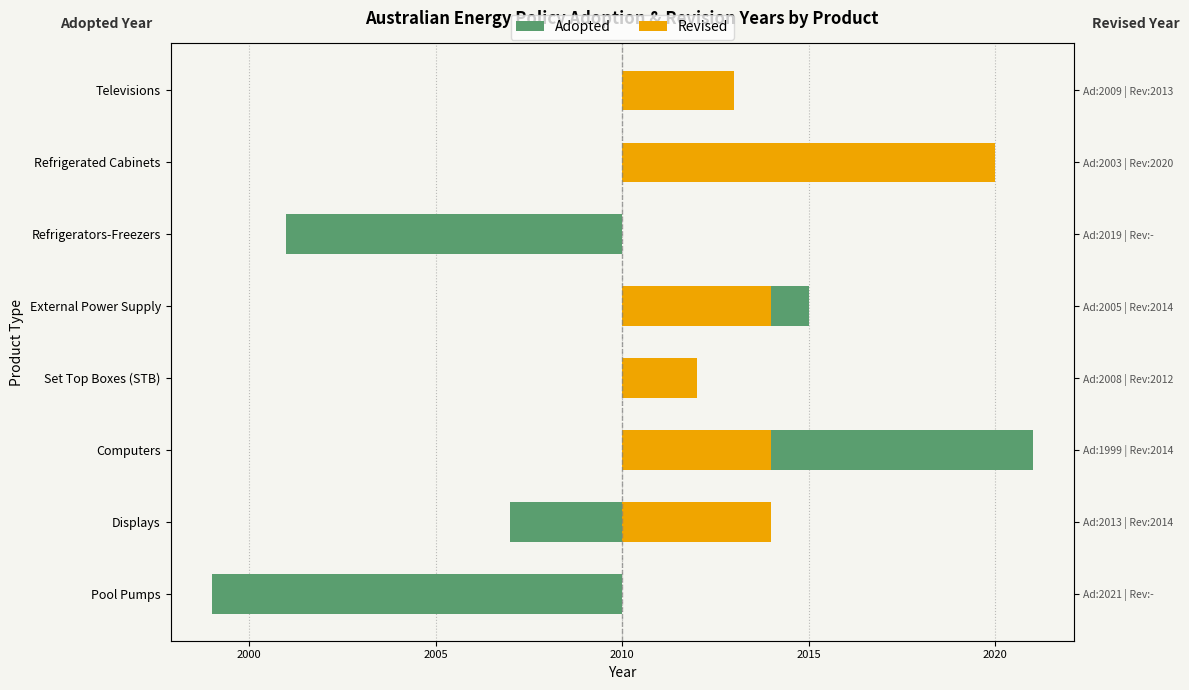

Rank the series at External Power Supply from lowest to highest value.

Revised, Adopted